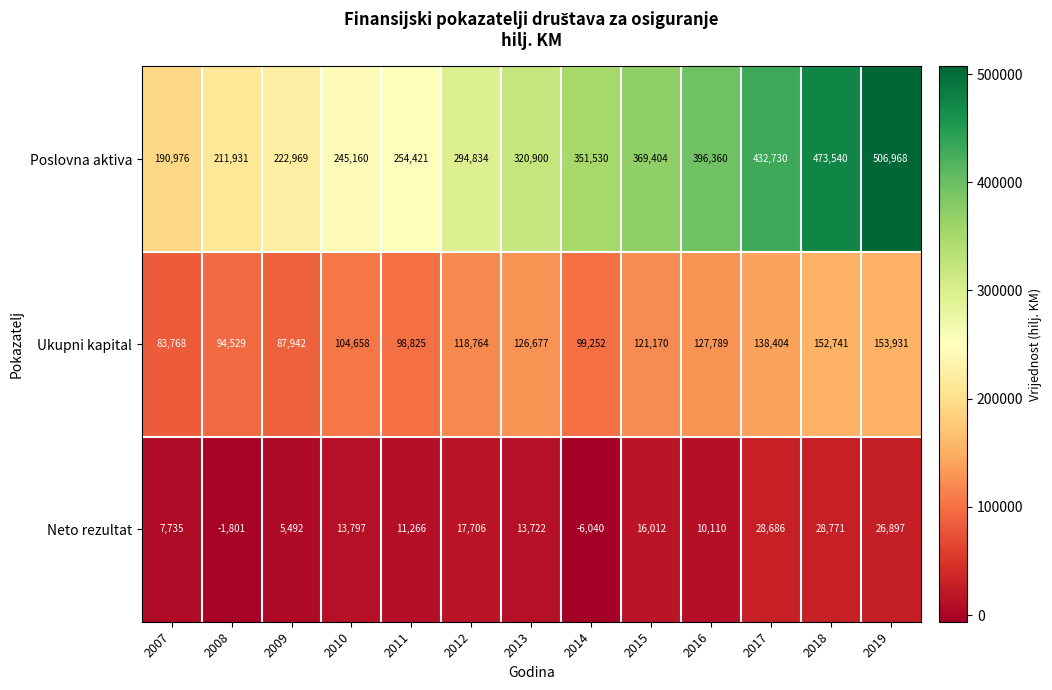

What is the average value of the Poslovna aktiva series?

328594